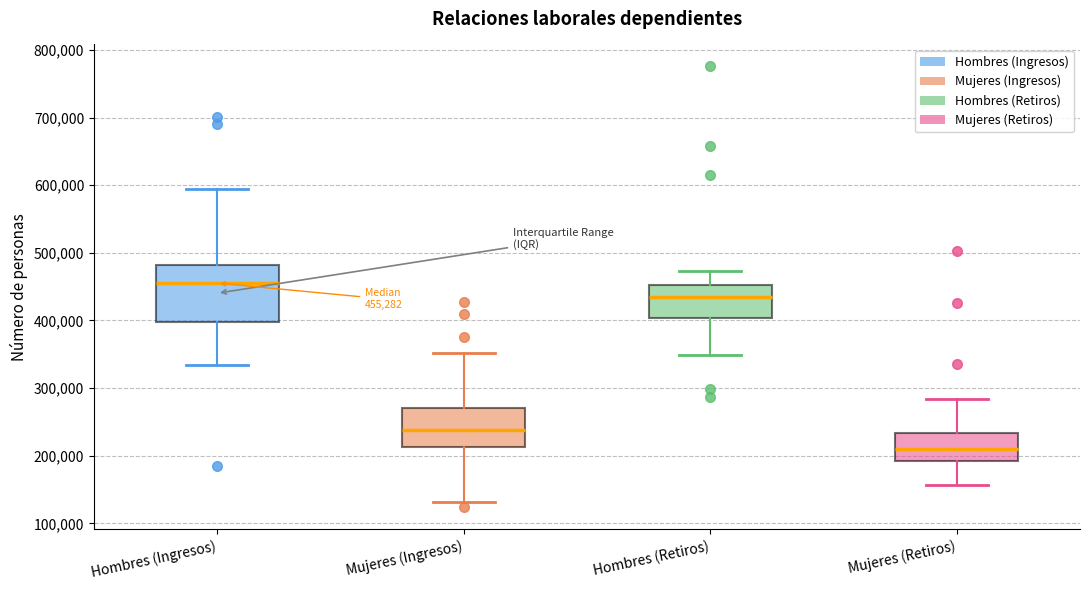

Which box has the lowest median line?

Mujeres (Retiros)